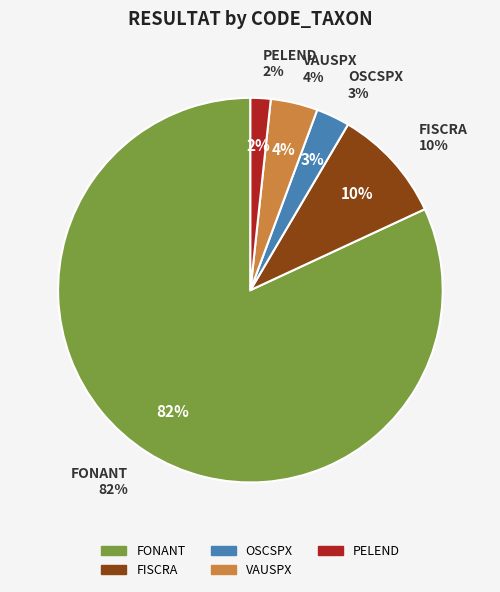

Rank the categories by value from lowest to highest.

PELEND, OSCSPX, VAUSPX, FISCRA, FONANT